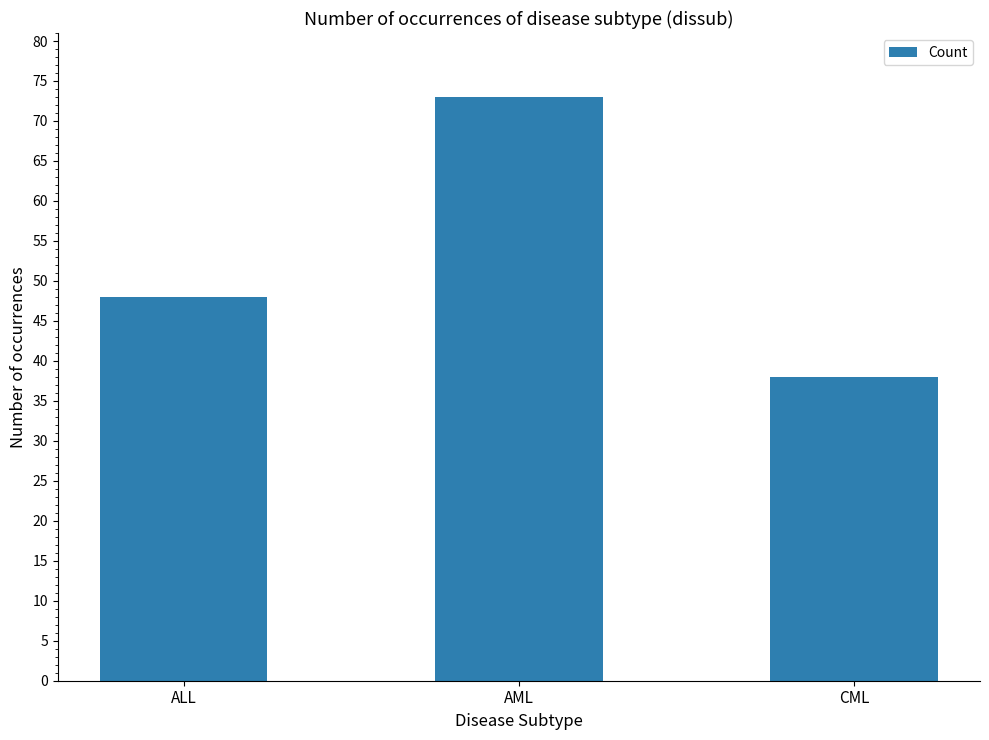

Rank the categories by value from lowest to highest.

CML, ALL, AML